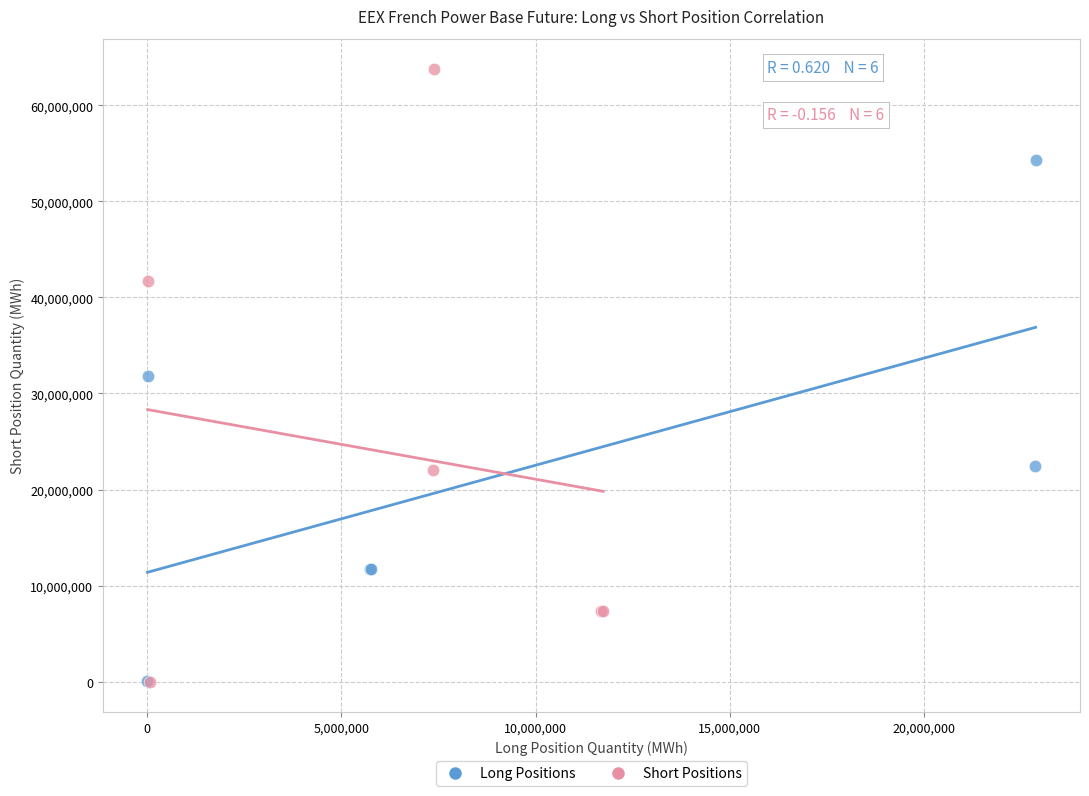

What are all the series names shown in the legend?

Long Positions, Short Positions